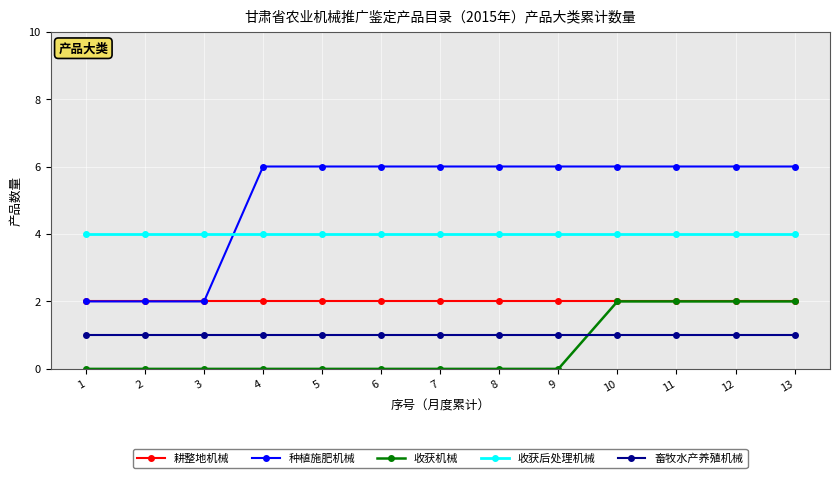

True or false: 耕整地机械 has a value of 2 at 8.

True